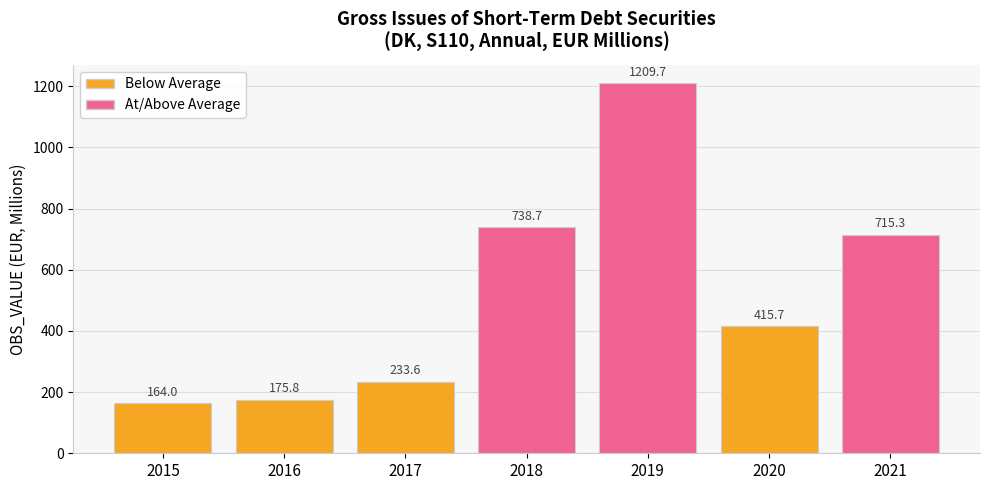

Which has a higher value, 2019 or 2017?

2019